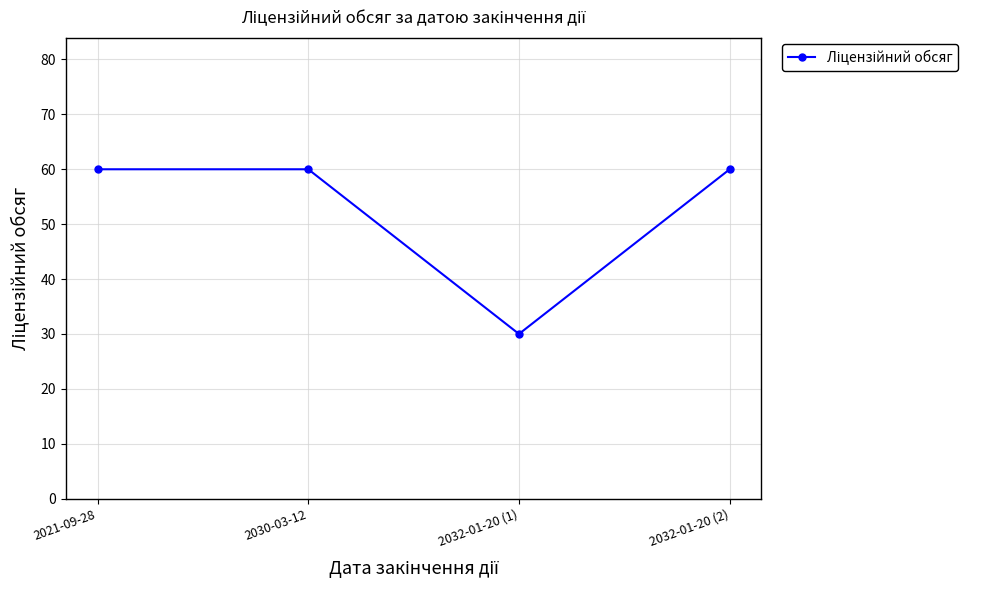

Is it true that the value at 2030-03-12 is 79?

False